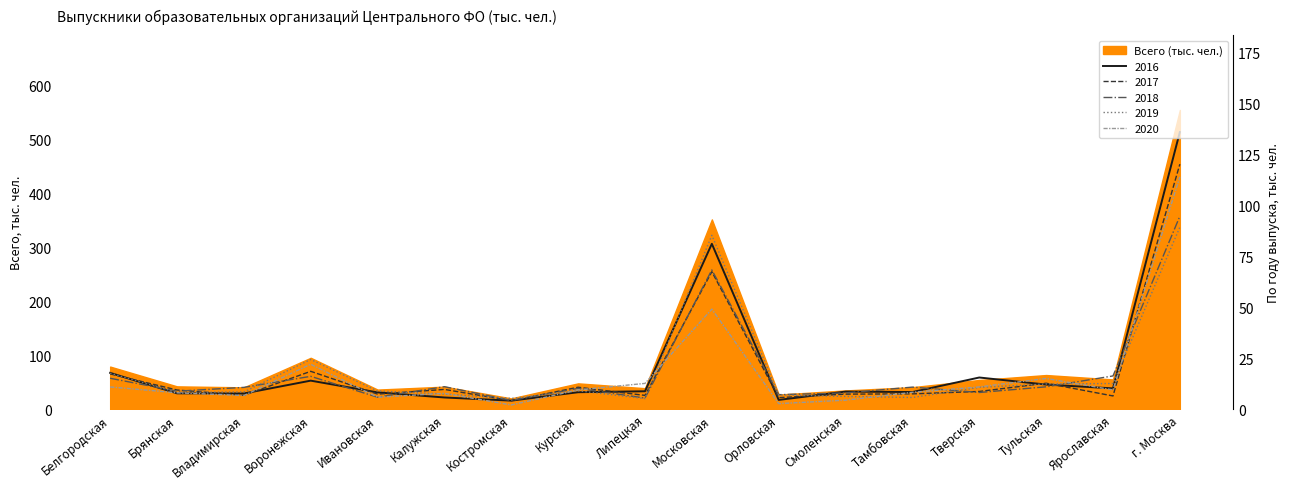

What value does the Всего (тыс. чел.) series have at Брянская?

42.4